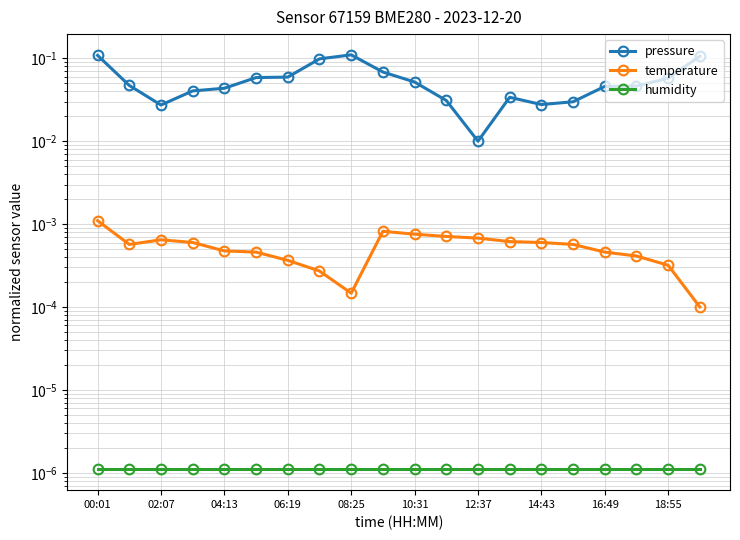

List the series in order of their peak value, highest first.

pressure, temperature, humidity